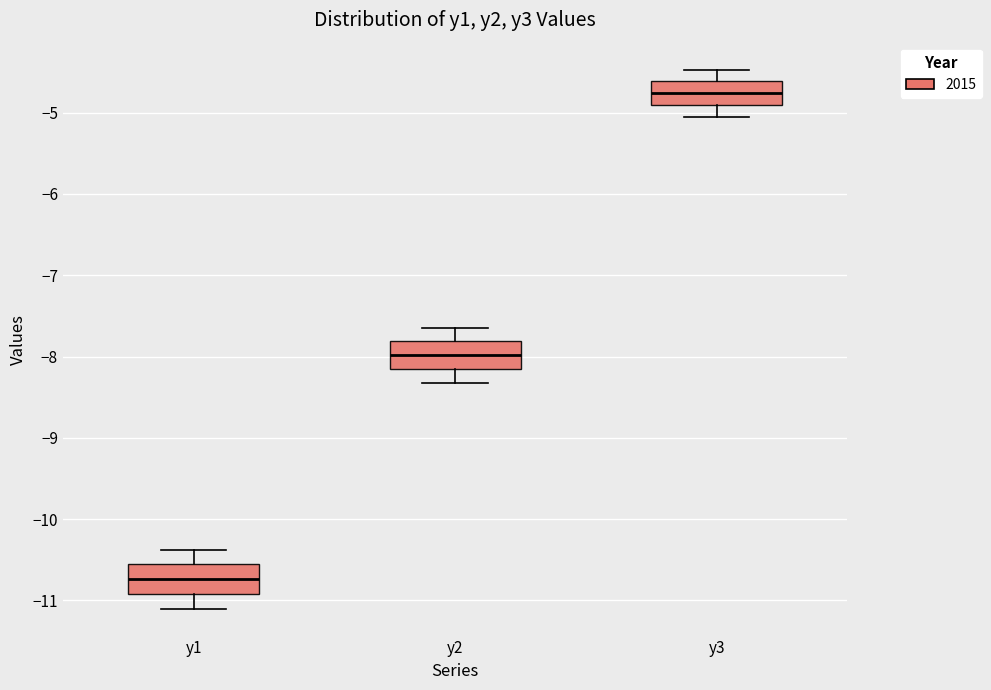

Where does the upper whisker of the box for y2 end on the y-axis? The values are not printed on the chart, so give them approximately, as read against the axis.

-7.6